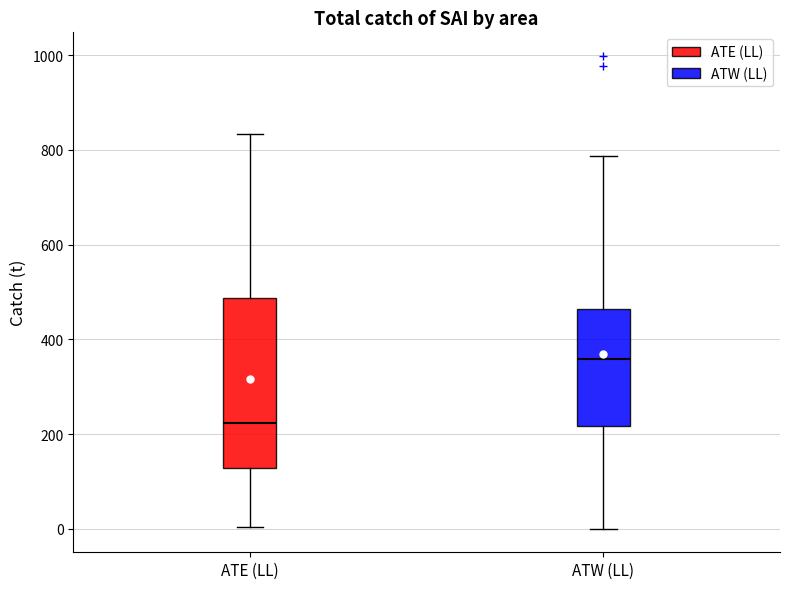

Reading left to right, read every box against the y-axis: the position of its median line, the range the box covers, and the ends of its whiskers. The values are not printed on the chart, so give them approximately, as read against the axis.

ATE (LL): median 220, box 120 to 480, whiskers 0 to 840
ATW (LL): median 360, box 220 to 460, whiskers 0 to 780